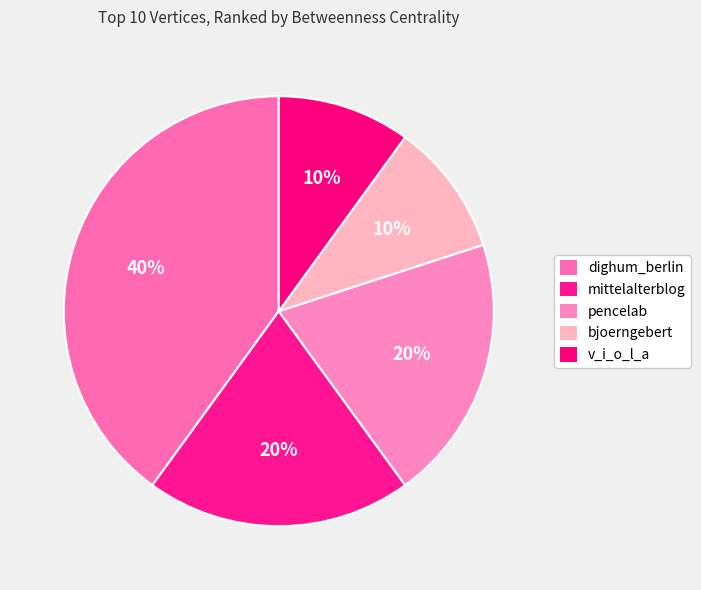

Does mittelalterblog represent more than half of the total?

No